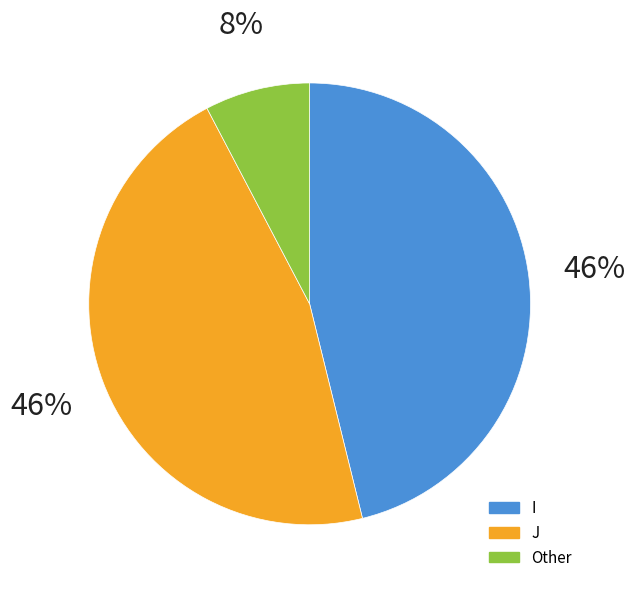

Is it true that I is 46% of the pie?

True